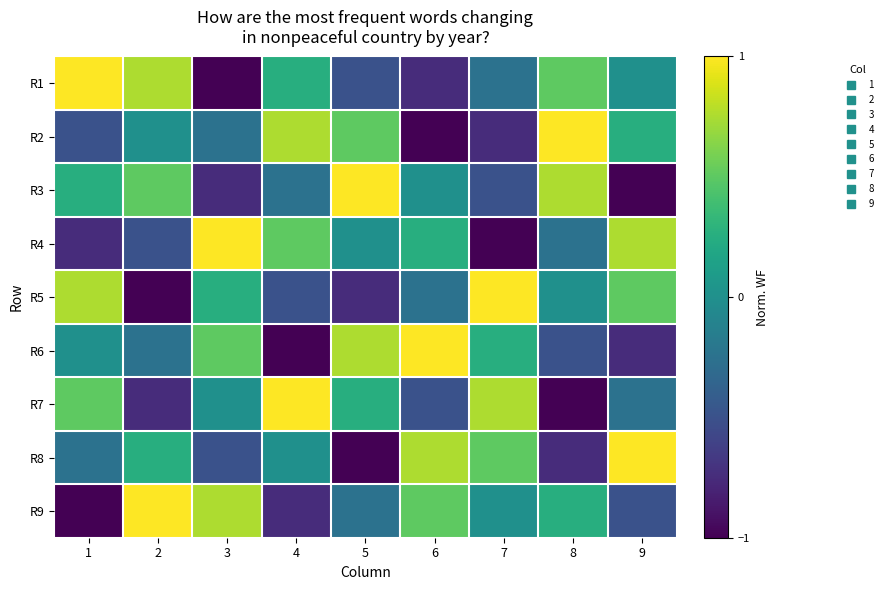

Reading left to right, list all the values displayed in this chart.

R1: 1=1.0	2=0.8	3=-1.0	4=0.2	5=-0.5	6=-0.8	7=-0.2	8=0.5	9=0.0
R2: 1=-0.5	2=0.0	3=-0.2	4=0.8	5=0.5	6=-1.0	7=-0.8	8=1.0	9=0.2
R3: 1=0.2	2=0.5	3=-0.8	4=-0.2	5=1.0	6=0.0	7=-0.5	8=0.8	9=-1.0
R4: 1=-0.8	2=-0.5	3=1.0	4=0.5	5=0.0	6=0.2	7=-1.0	8=-0.2	9=0.8
R5: 1=0.8	2=-1.0	3=0.2	4=-0.5	5=-0.8	6=-0.2	7=1.0	8=0.0	9=0.5
R6: 1=0.0	2=-0.2	3=0.5	4=-1.0	5=0.8	6=1.0	7=0.2	8=-0.5	9=-0.8
R7: 1=0.5	2=-0.8	3=0.0	4=1.0	5=0.2	6=-0.5	7=0.8	8=-1.0	9=-0.2
R8: 1=-0.2	2=0.2	3=-0.5	4=0.0	5=-1.0	6=0.8	7=0.5	8=-0.8	9=1.0
R9: 1=-1.0	2=1.0	3=0.8	4=-0.8	5=-0.2	6=0.5	7=0.0	8=0.2	9=-0.5